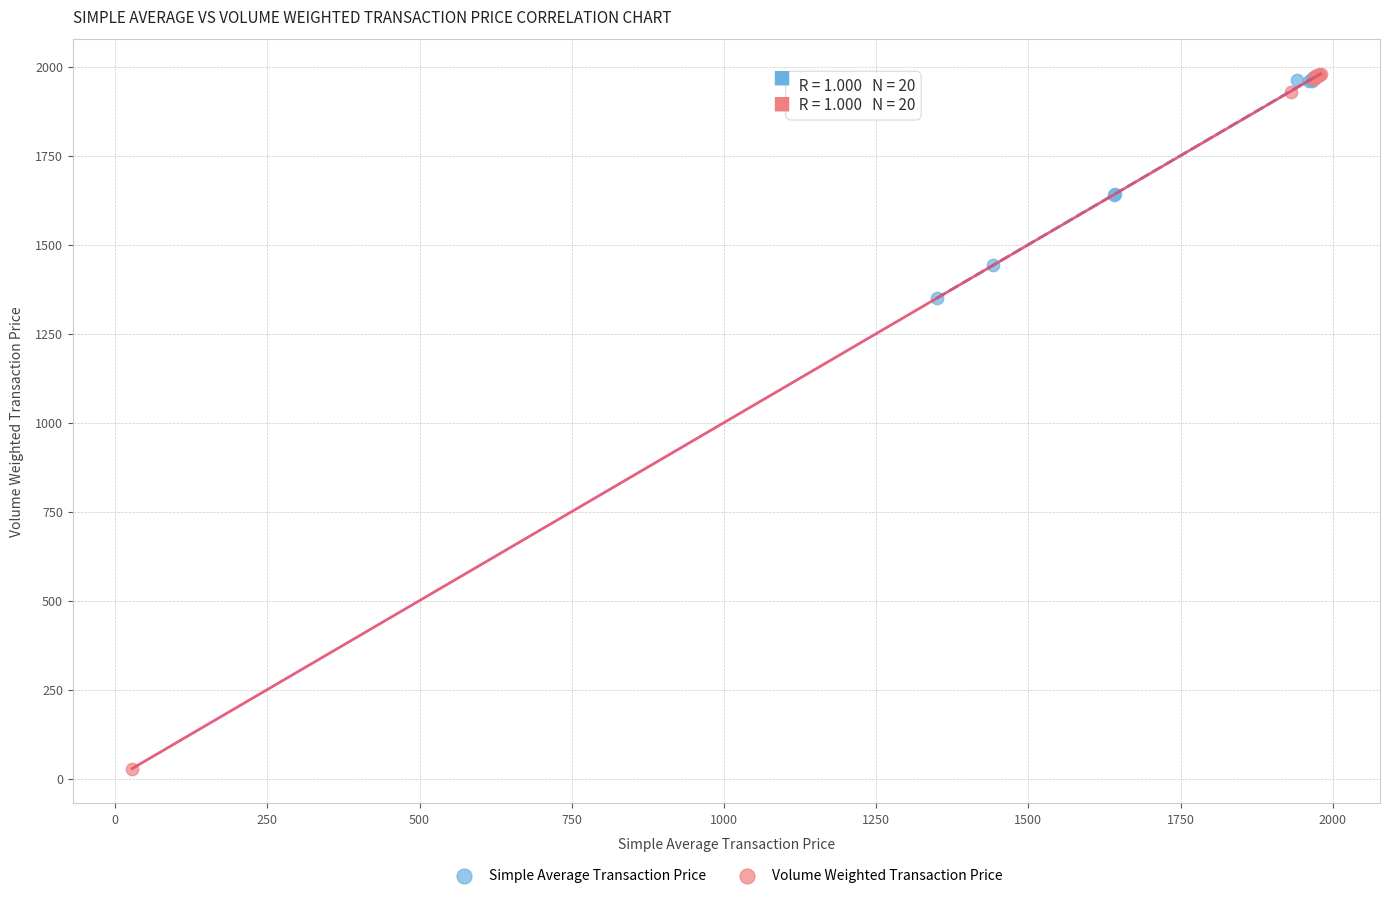

Which series reaches the minimum Y coordinate?

Volume Weighted Transaction Price